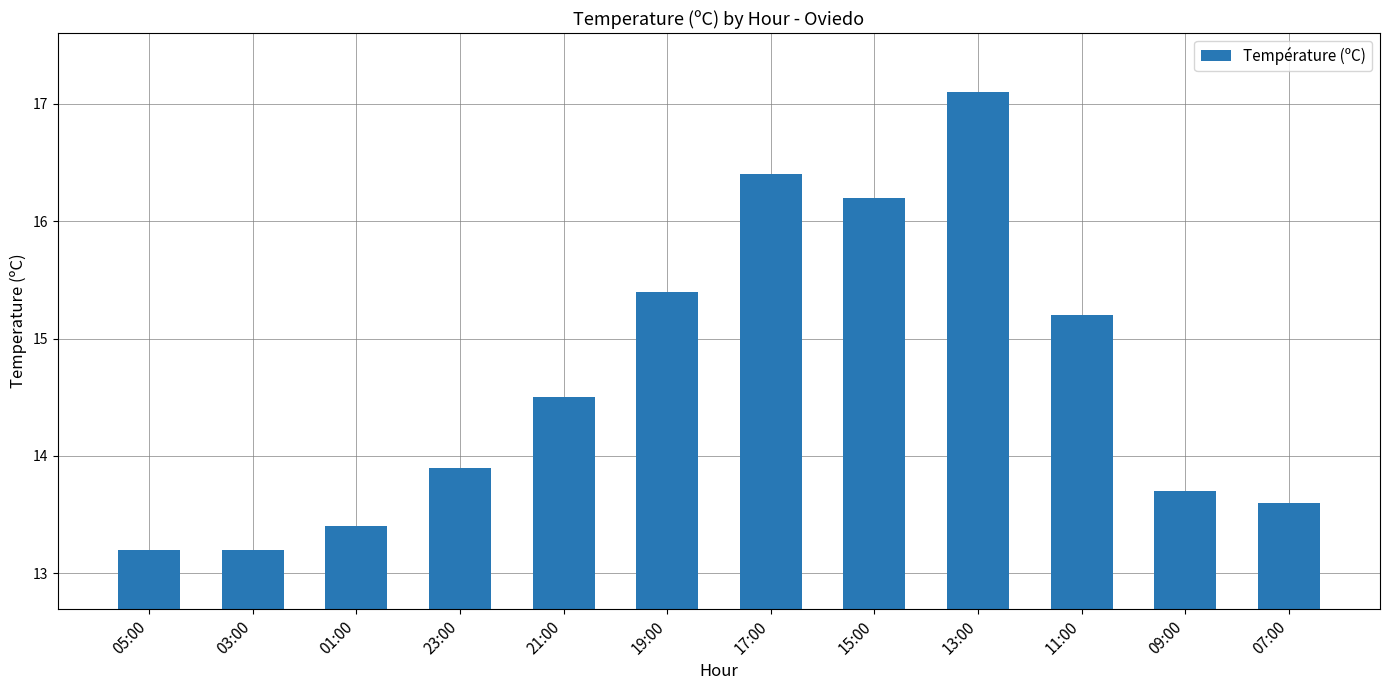

What is the difference between the second highest and second lowest values?

3.2